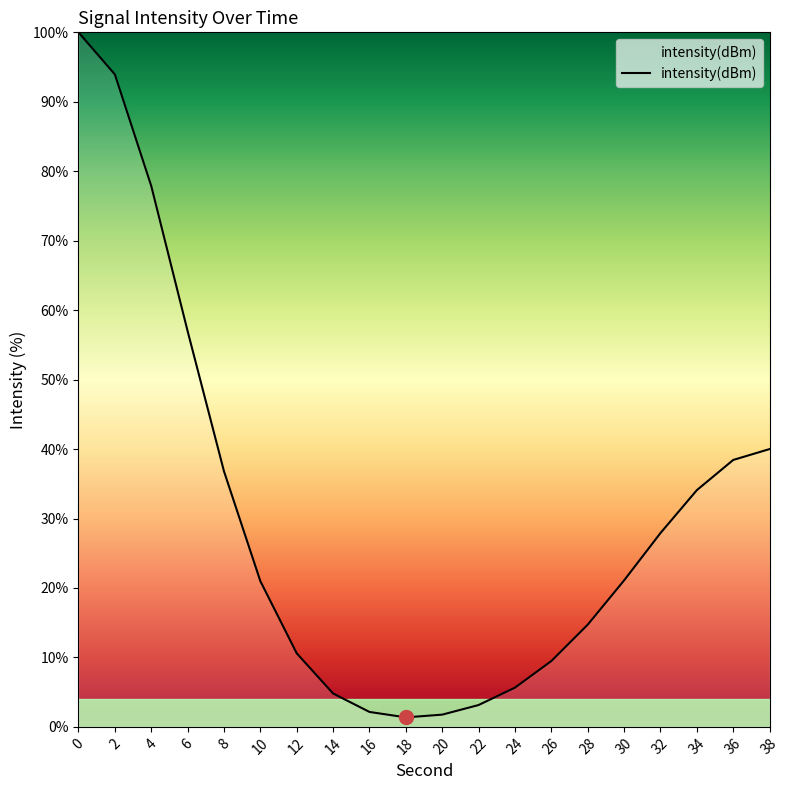

What is the difference between the maximum and minimum values?

98.6